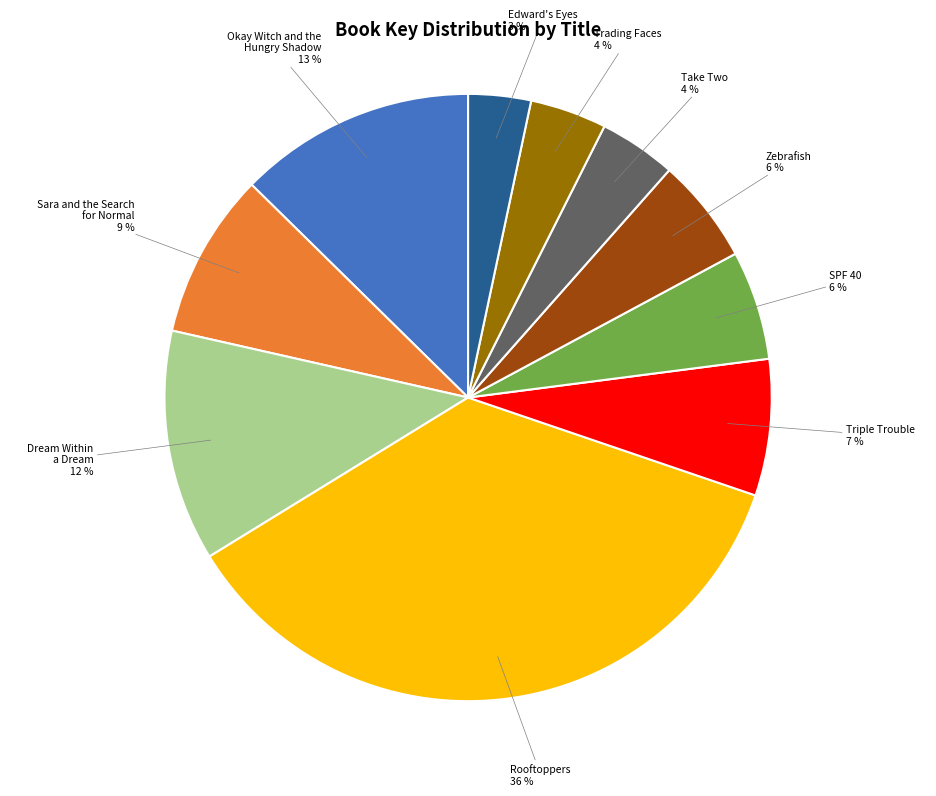

Is there a majority slice in this chart?

No